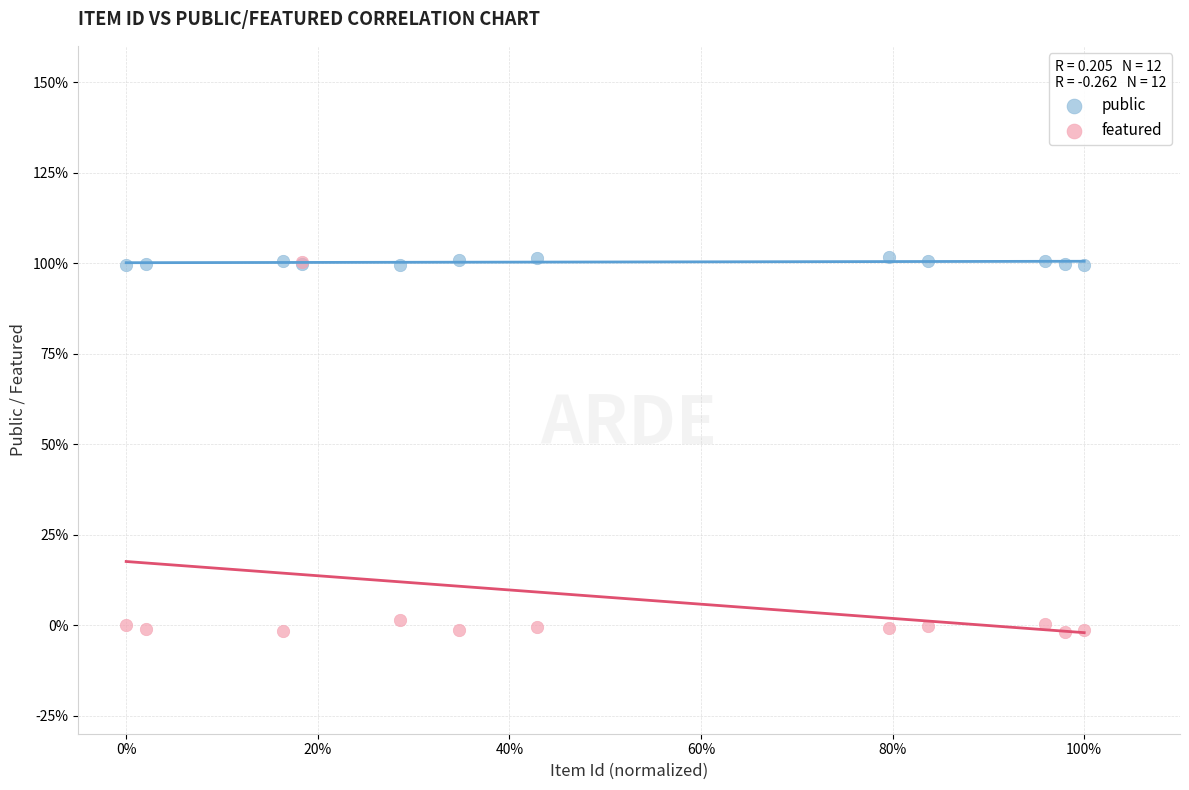

What are all the series names shown in the legend?

public, featured